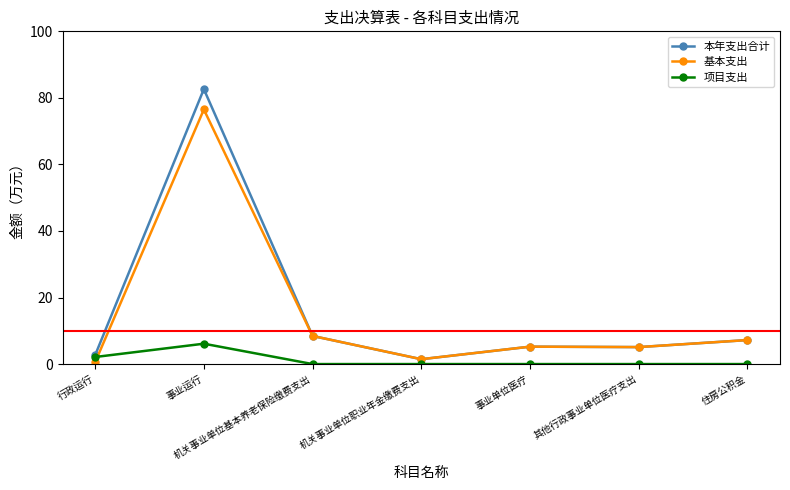

Which series changed the most between 行政运行 and 其他行政事业单位医疗支出?

基本支出